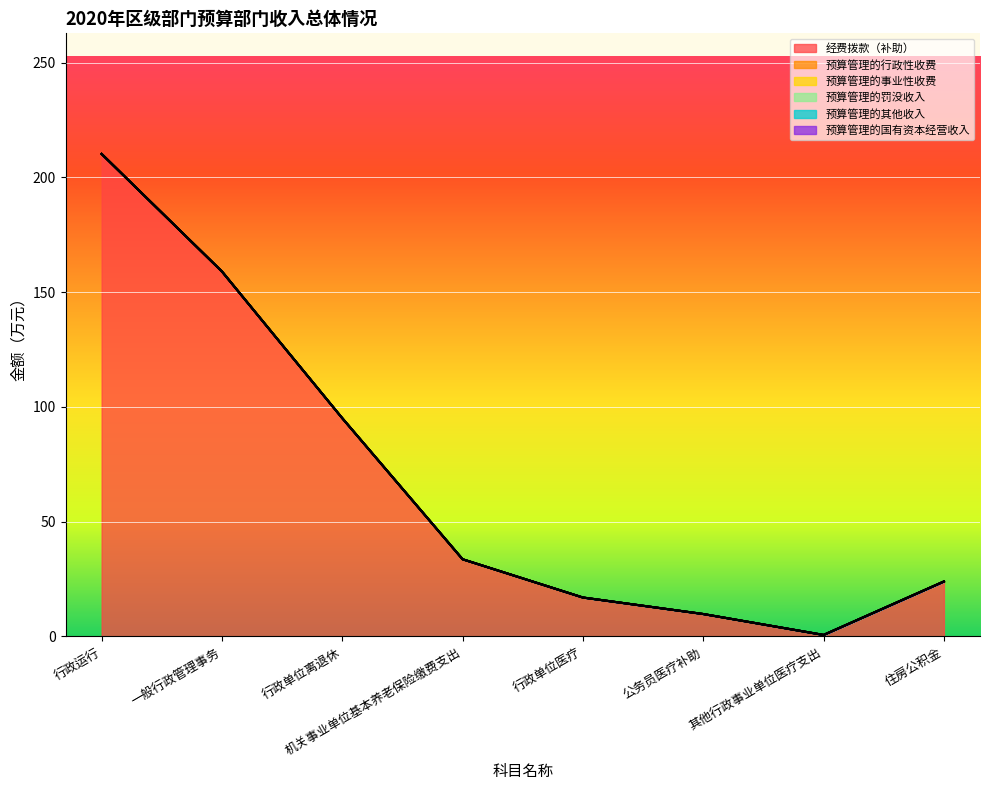

Between 机关事业单位基本养老保险缴费支出 and 住房公积金, which series saw the biggest shift?

经费拨款（补助）